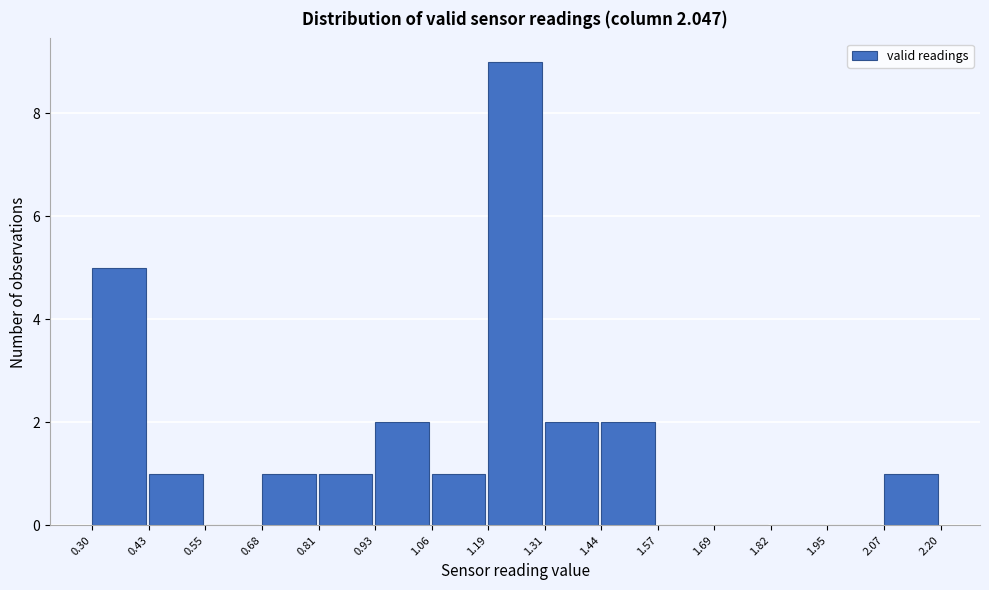

Which range on the x-axis has the tallest bar?

1.19 to 1.31